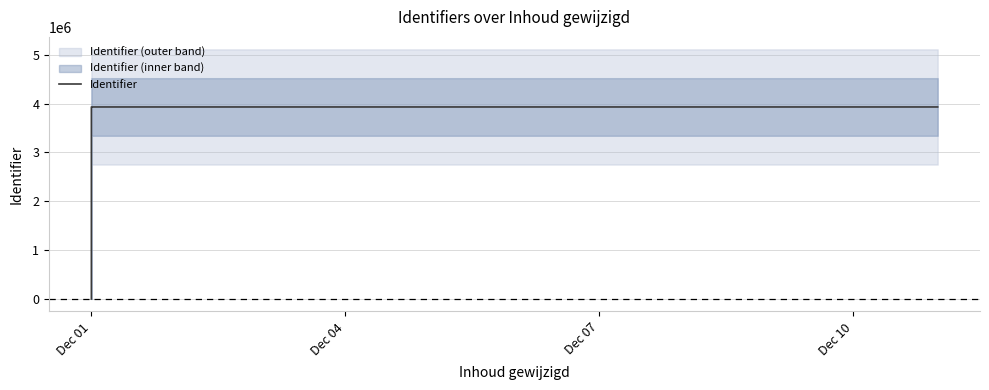

What is the difference between the maximum and minimum values?

3930481